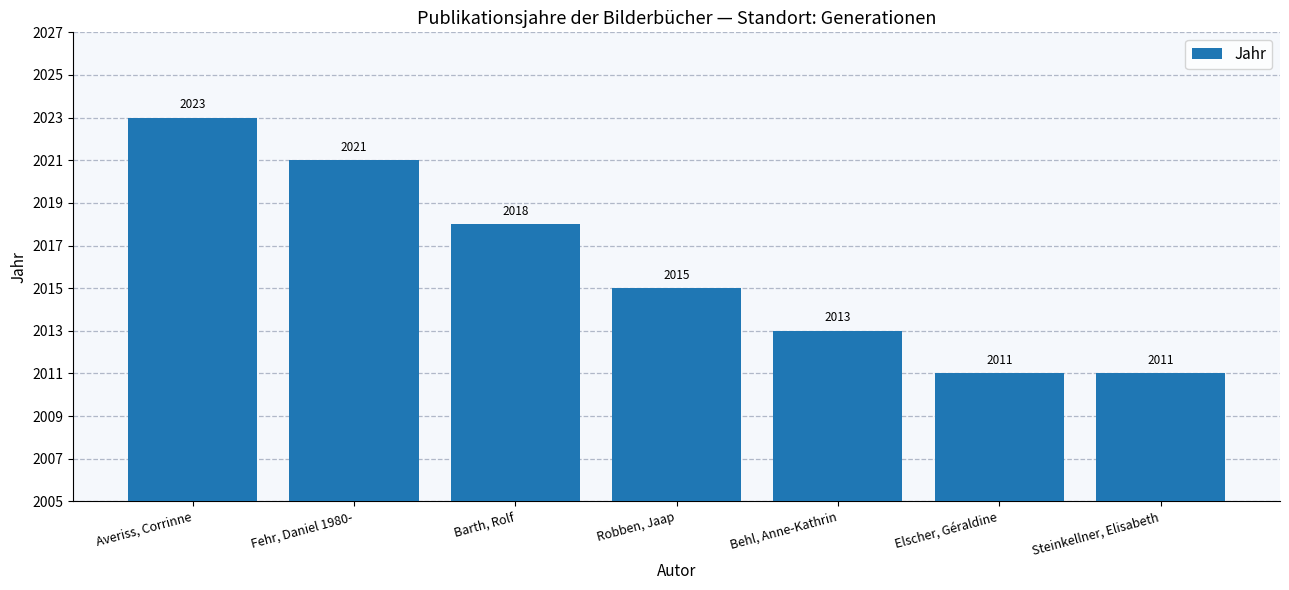

The value at Steinkellner, Elisabeth is 2011. True or false?

True